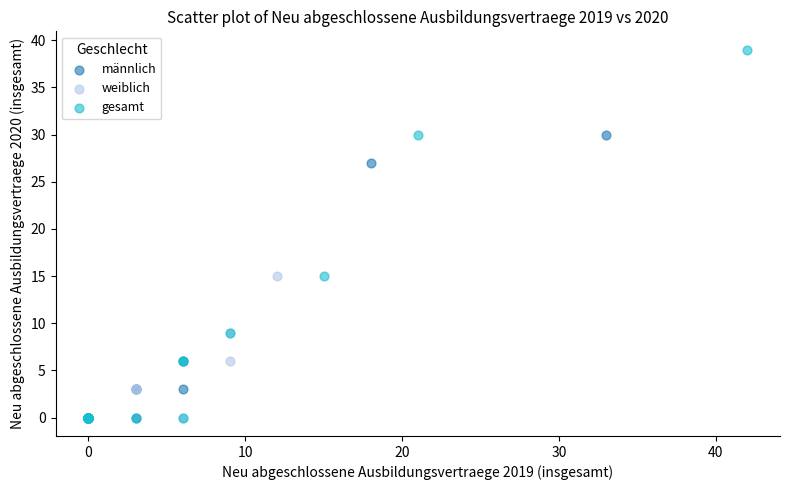

Which series contains the highest Y value?

gesamt